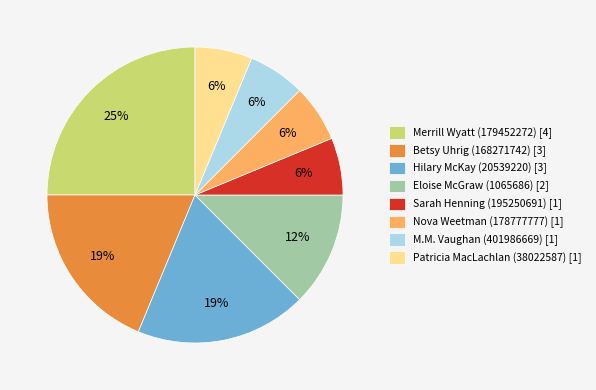

What is the largest slice in the pie chart?

Merrill Wyatt (179452272) [4]